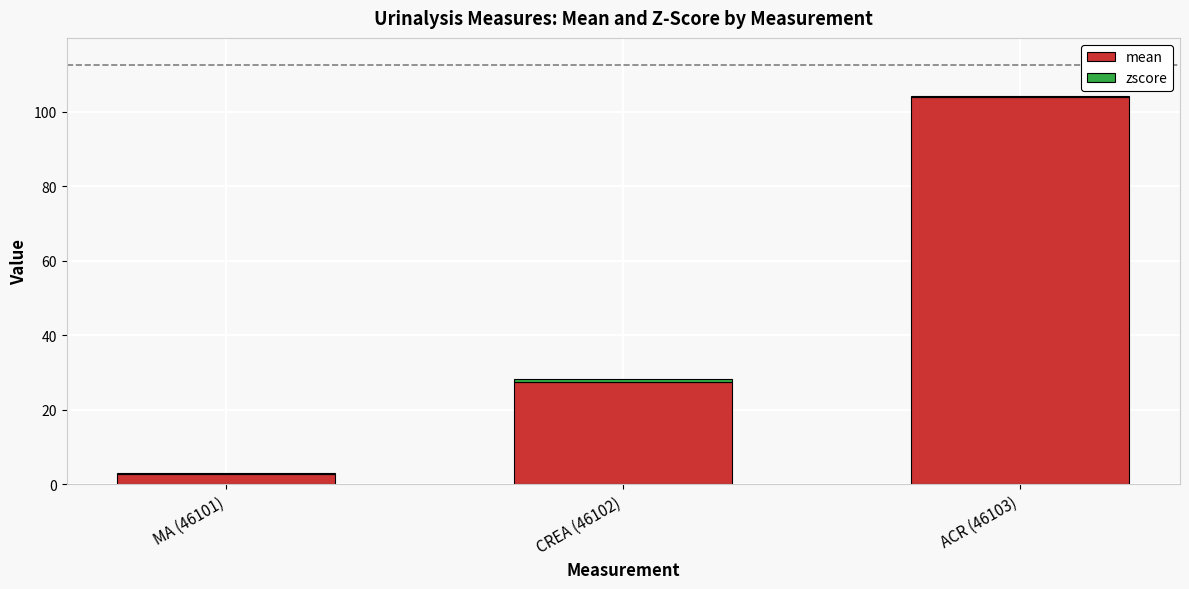

Are the bars grouped side by side (vs. stacked)?

No